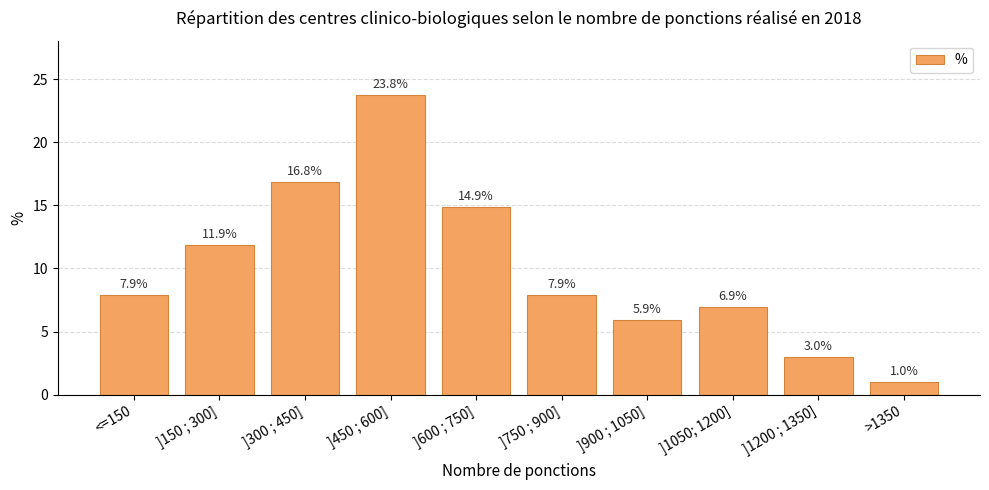

At which label is the value closest to 12?

]150 ; 300]